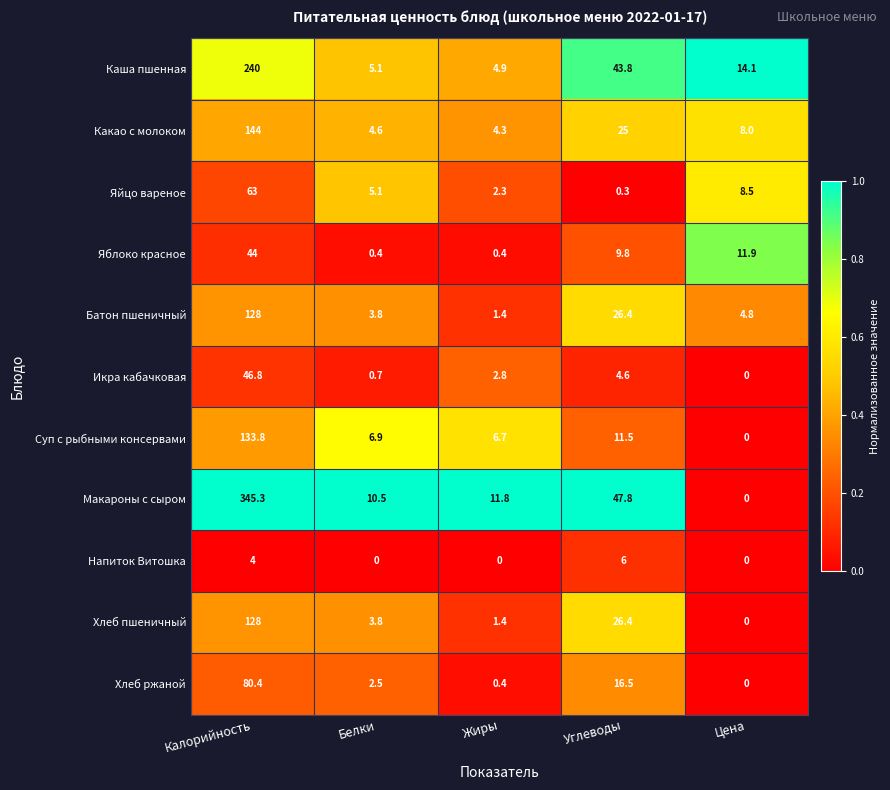

How many values in the Яйцо вареное series are below 5?

2